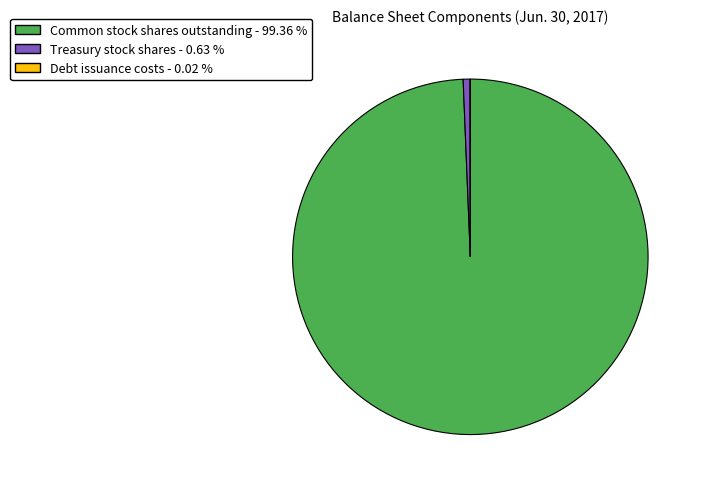

Is it true that Common stock shares outstanding is 99% of the pie?

True